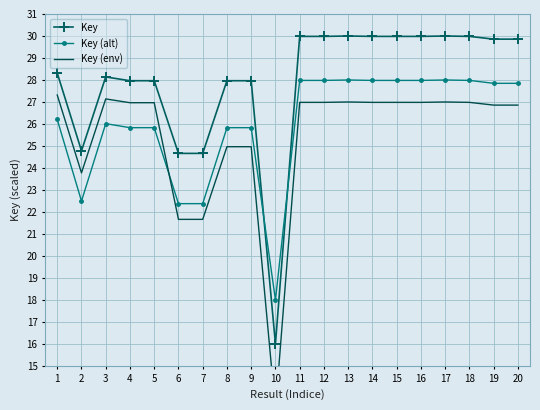

True or false: Key (env) has a value of 38.6 at 14.

False